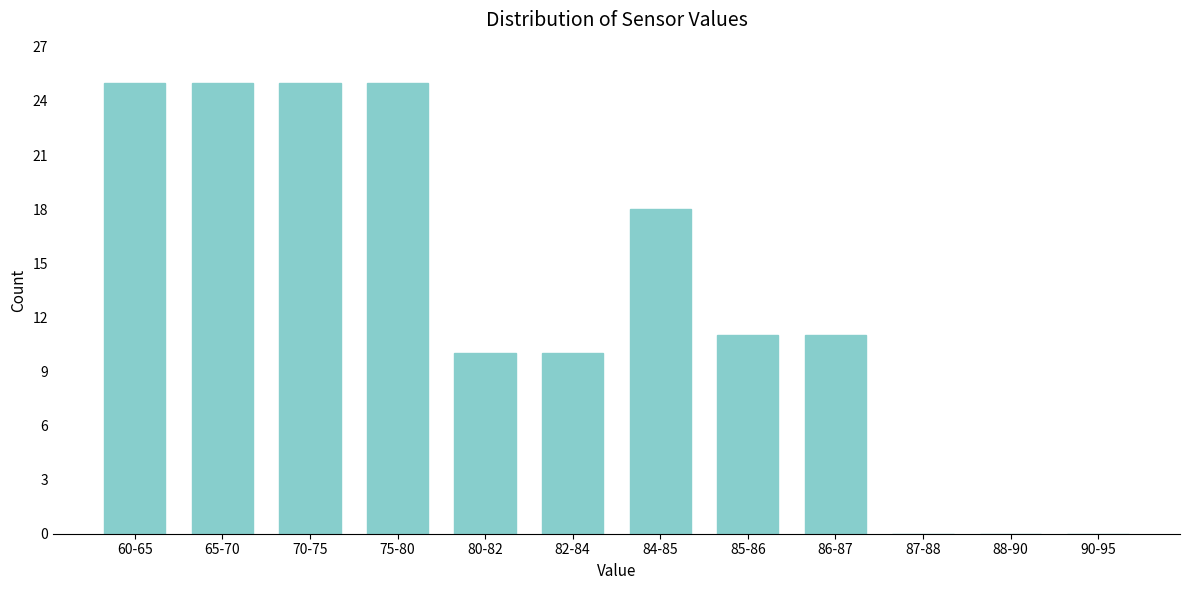

Reading right to left, transcribe all the data shown in this chart.

90-95=0	88-90=0	87-88=0	86-87=11	85-86=11	84-85=18	82-84=10	80-82=10	75-80=25	70-75=25	65-70=25	60-65=25